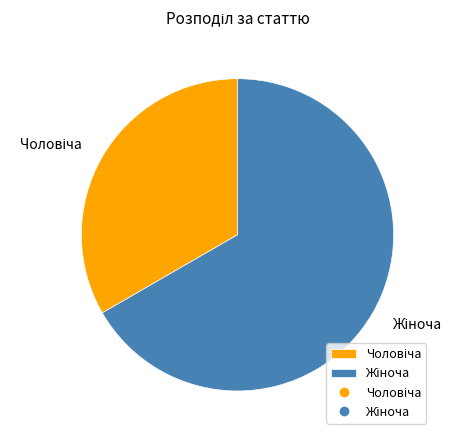

What is the ratio of the value at Жіноча to the value at Чоловіча?

2.0